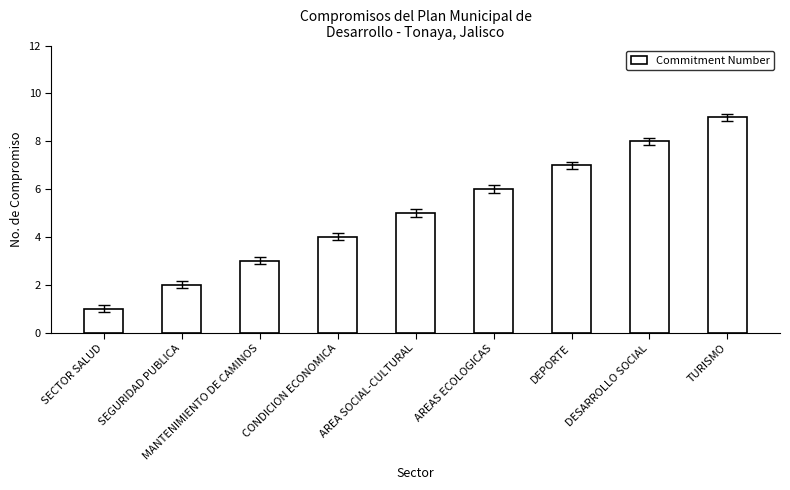

What is the average value?

5